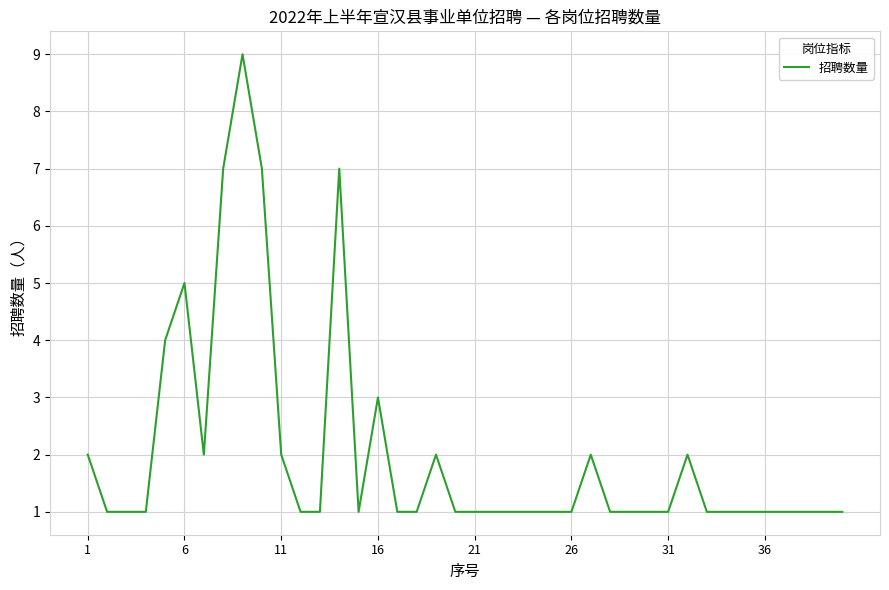

What is the maximum value shown in the chart?

9